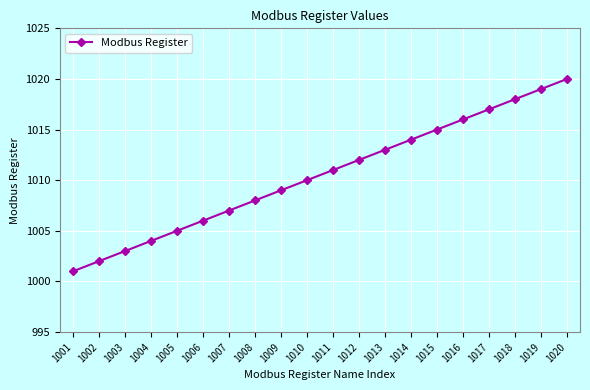

Which category has the lowest value across all series?

1001